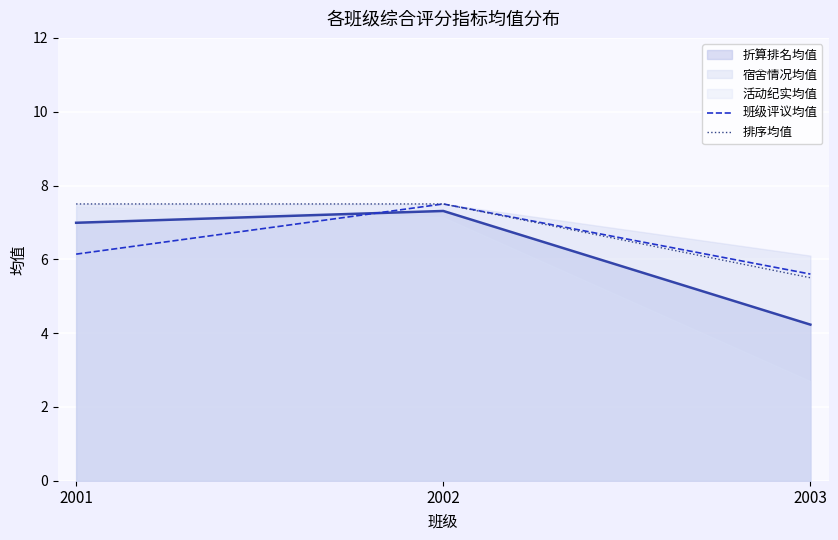

What is the lowest value of the 排序均值 series?

5.5